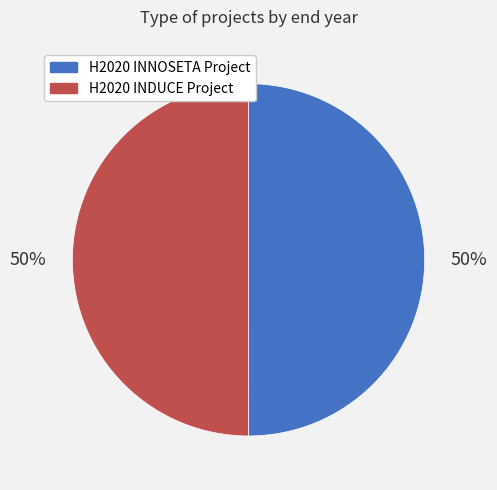

Count the number of slices in the pie.

2